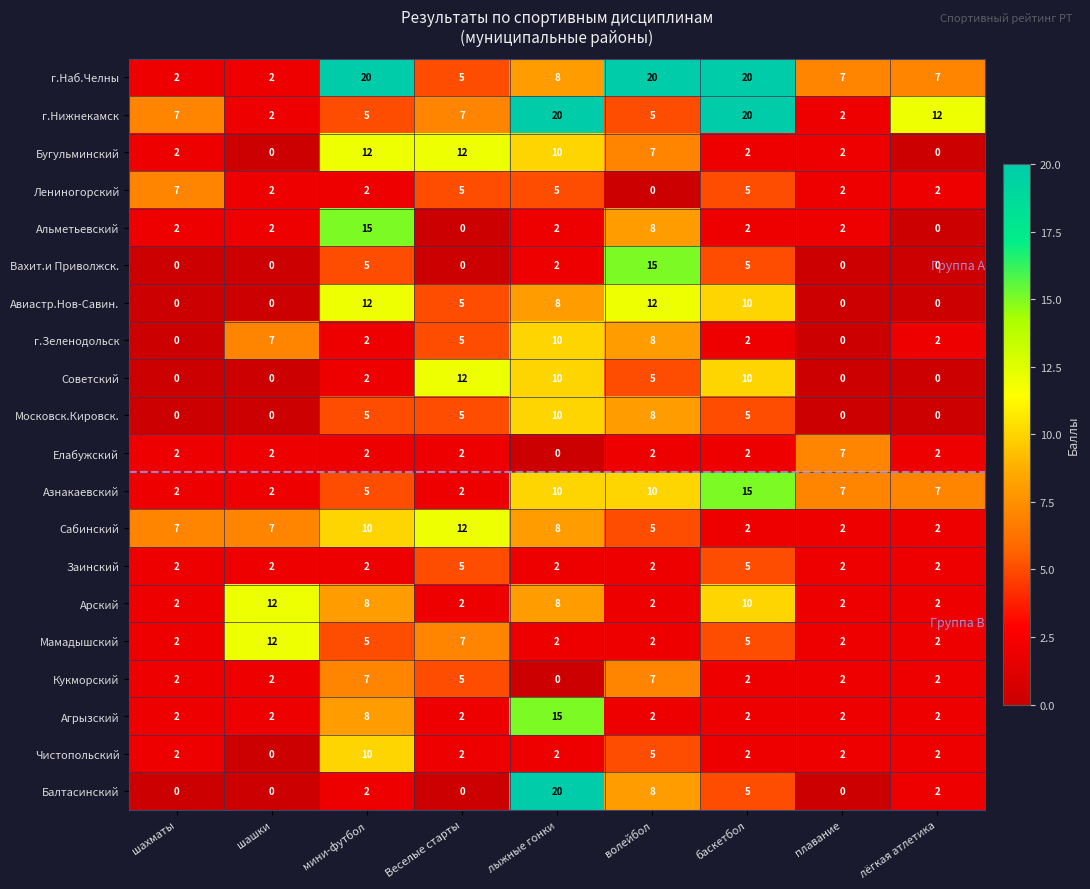

Count the Арский values in the range 2 to 8.

7